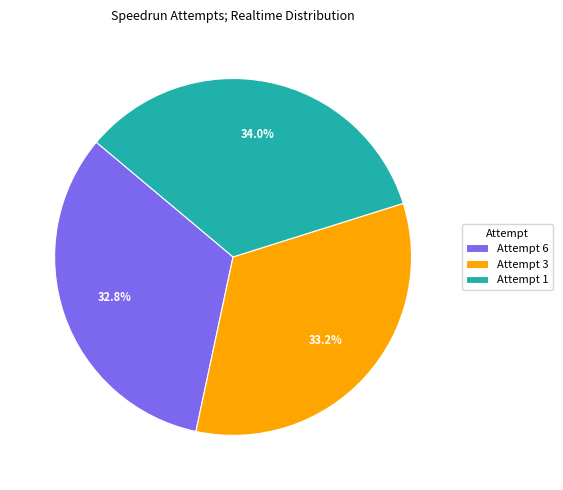

The Attempt 3 slice represents 33% of the pie. True or false?

True